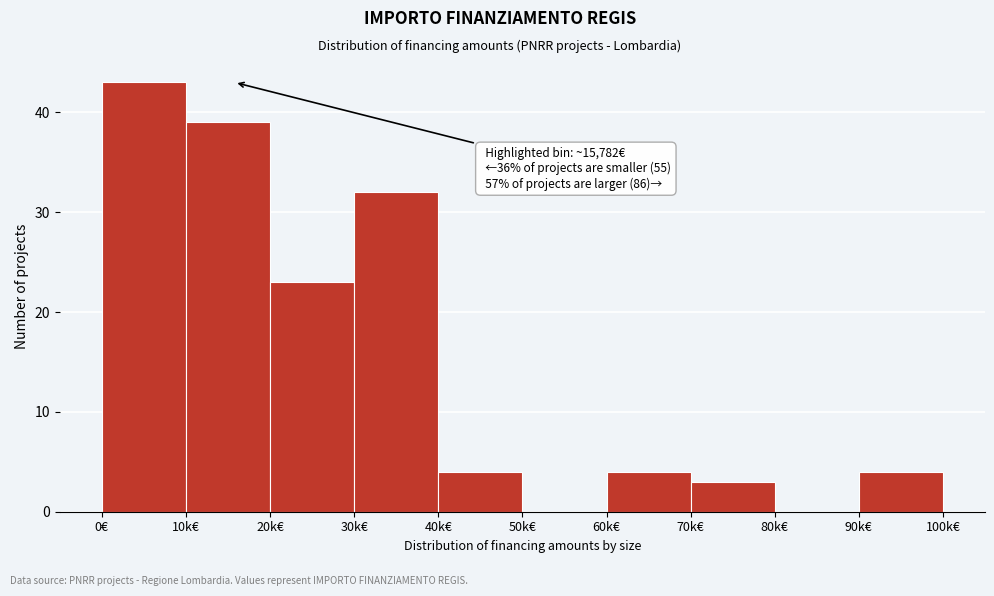

Reading left to right, transcribe all the data shown in this chart.

0€=43	10k€=39	20k€=23	30k€=32	40k€=4	50k€=0	60k€=4	70k€=3	80k€=0	90k€=4